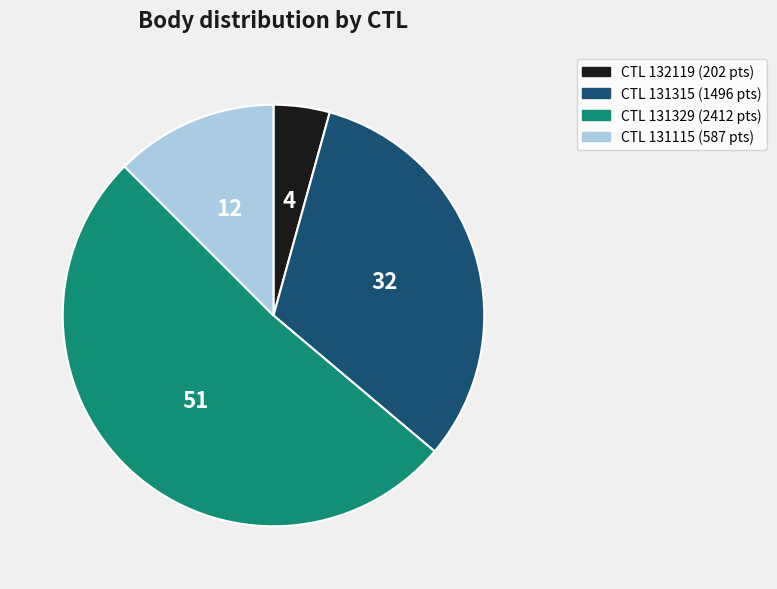

Is there any slice that represents more than half of the pie?

Yes